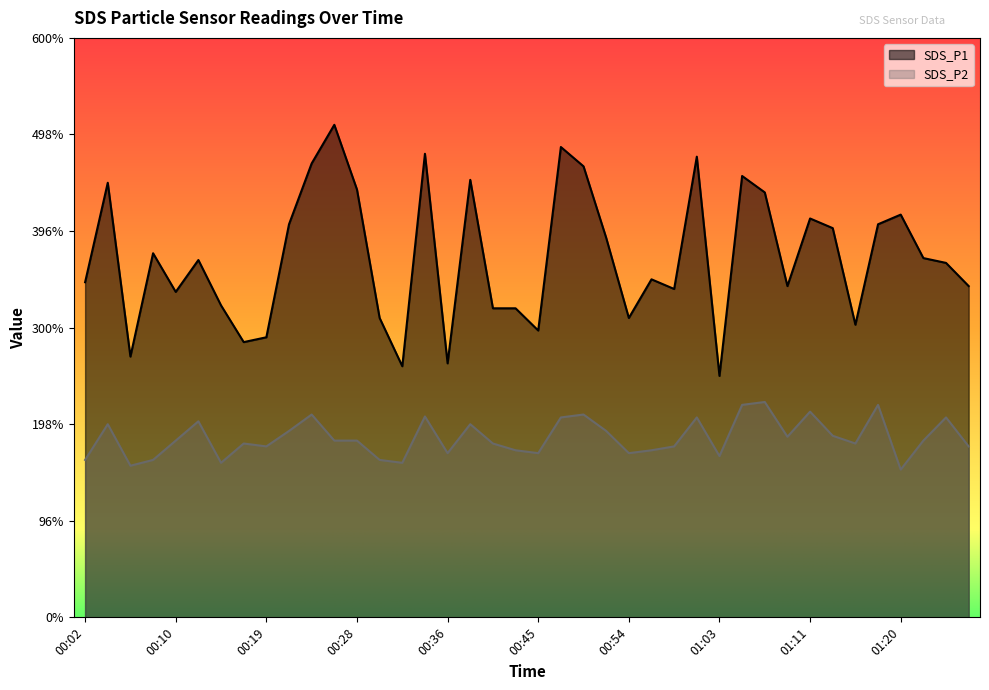

Count the number of data series in this chart.

2